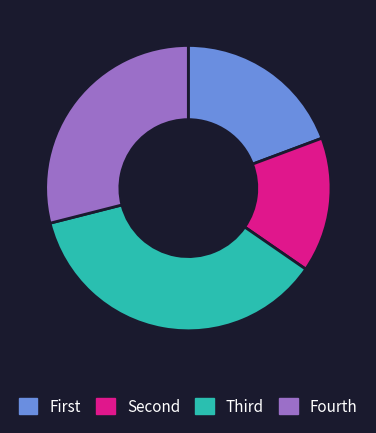

Does any single category account for the majority?

No